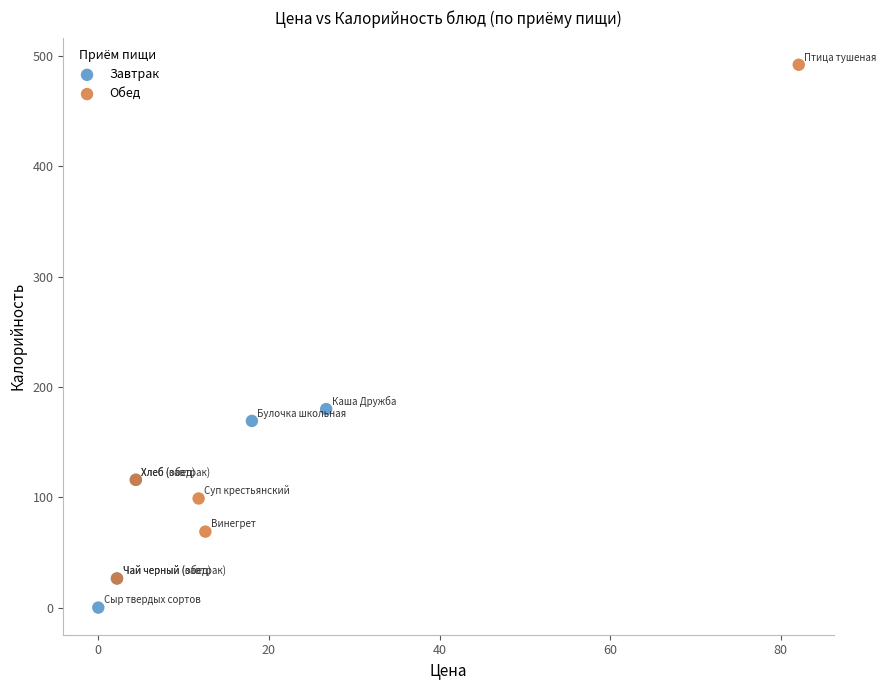

Which series reaches the maximum Y coordinate?

Обед